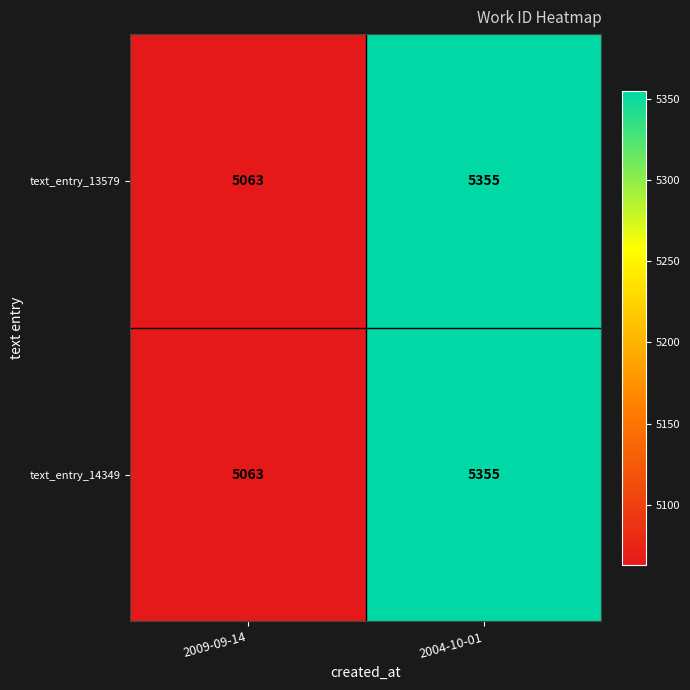

At which category does the chart reach its minimum across all series?

2009-09-14